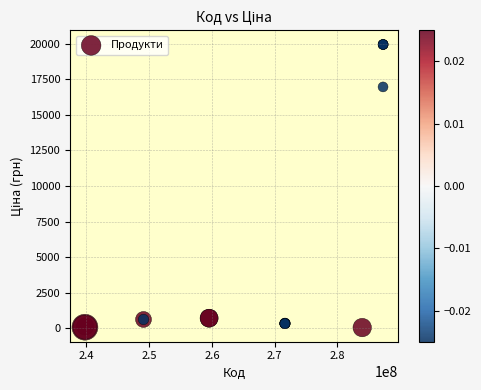

What Y value in the scatter plot is closest to 9998?

16976.3